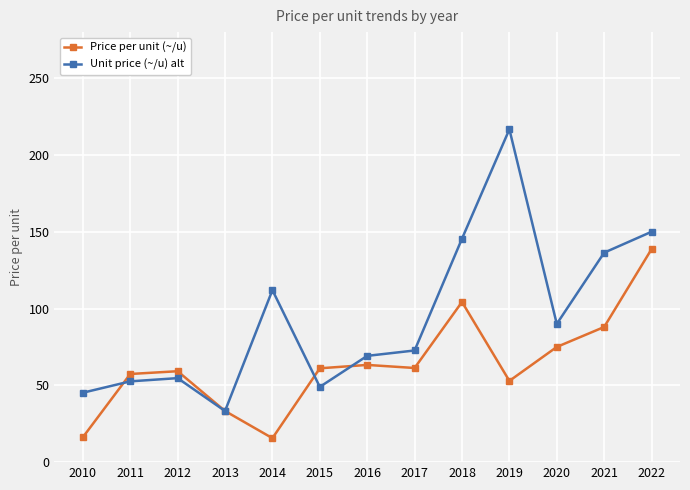

Is this an area chart (filled region under the line)?

No